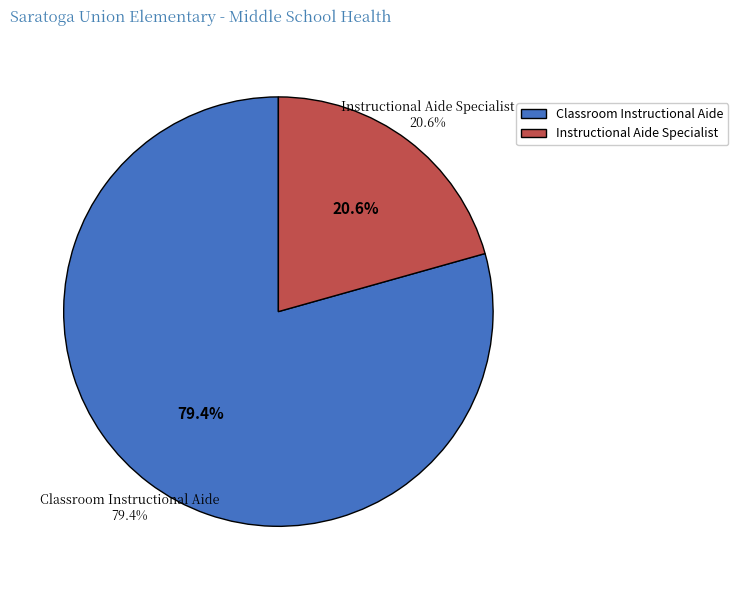

To the nearest percent, what is the difference between the largest and smallest slice percentages?

59%